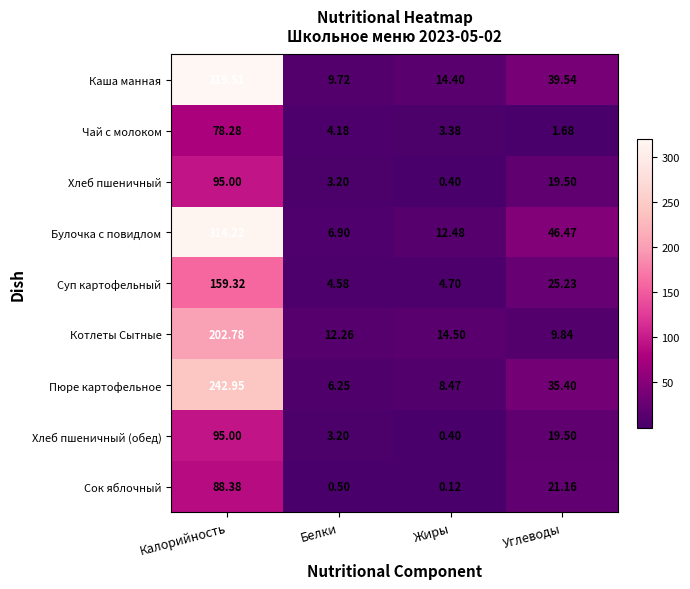

Is the value of Котлеты Сытные at Жиры greater than the value of Пюре картофельное at Жиры?

Yes